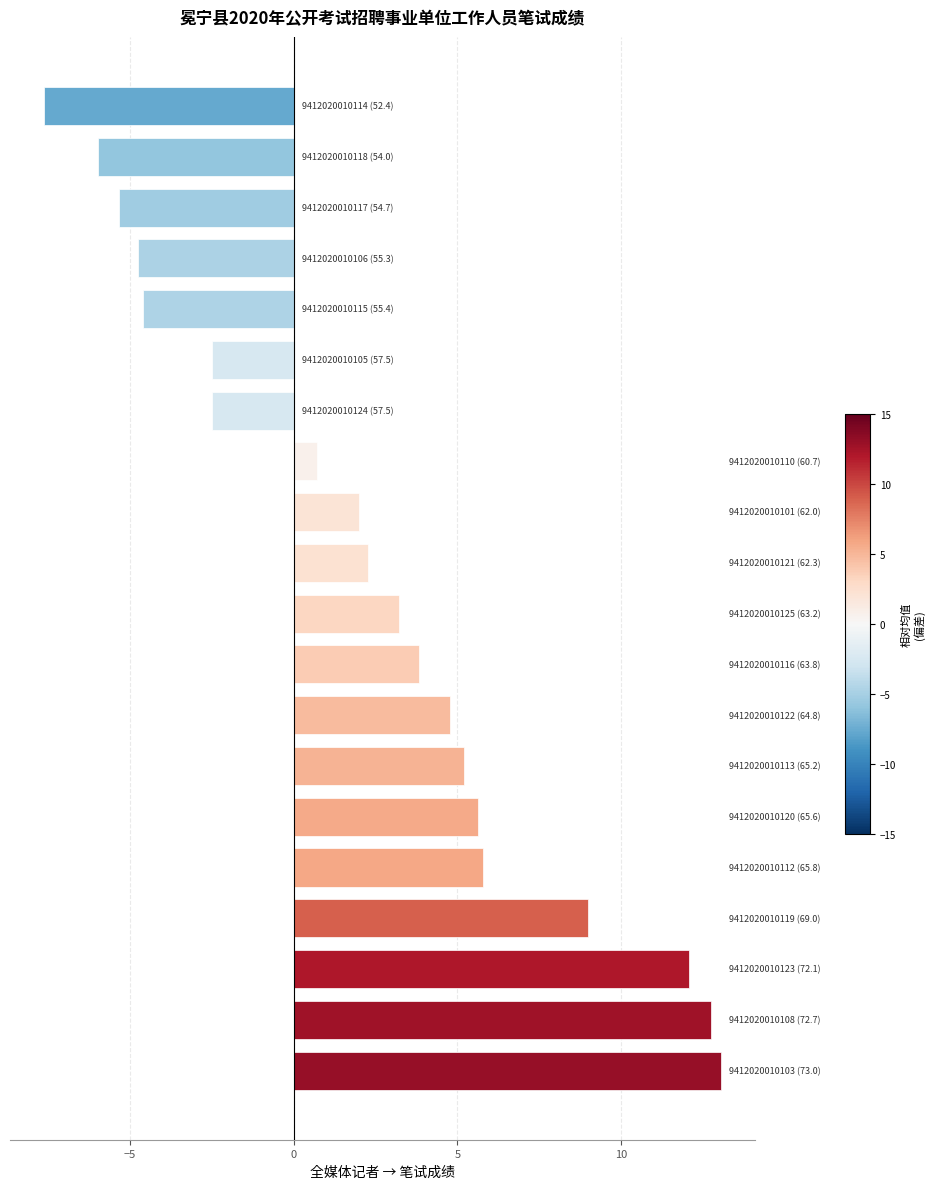

What is the minimum value shown in the chart?

-7.6